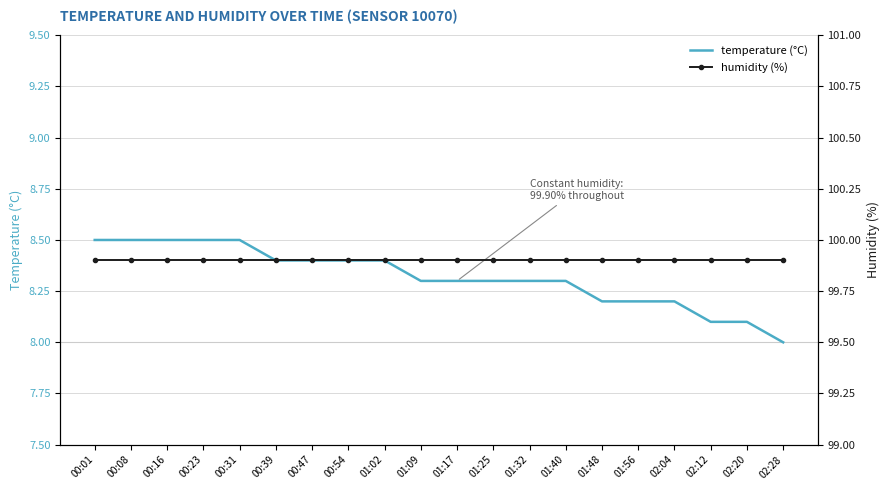

Which label corresponds to the smallest value in the chart?

02:28